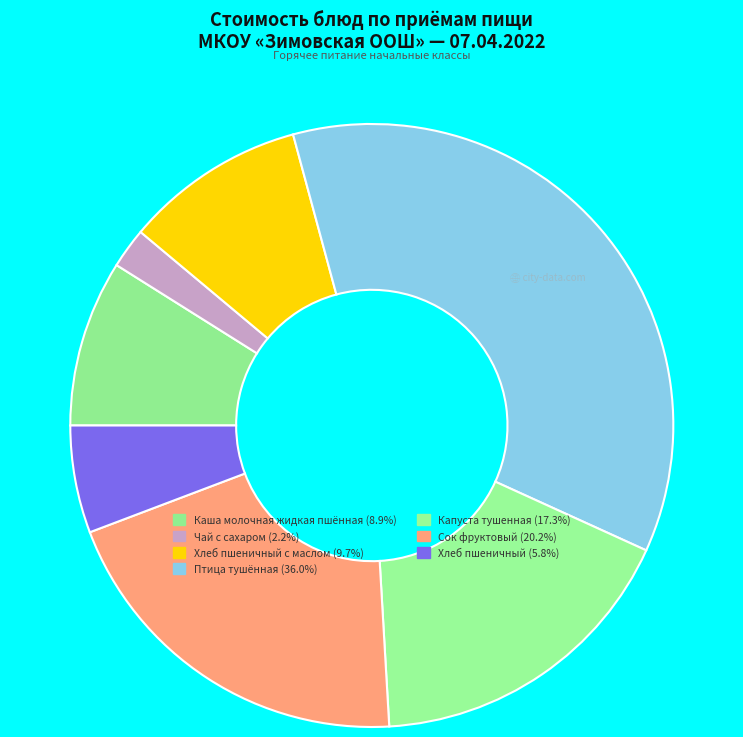

To the nearest percent, what is the difference between the largest and smallest slice percentages?

34%